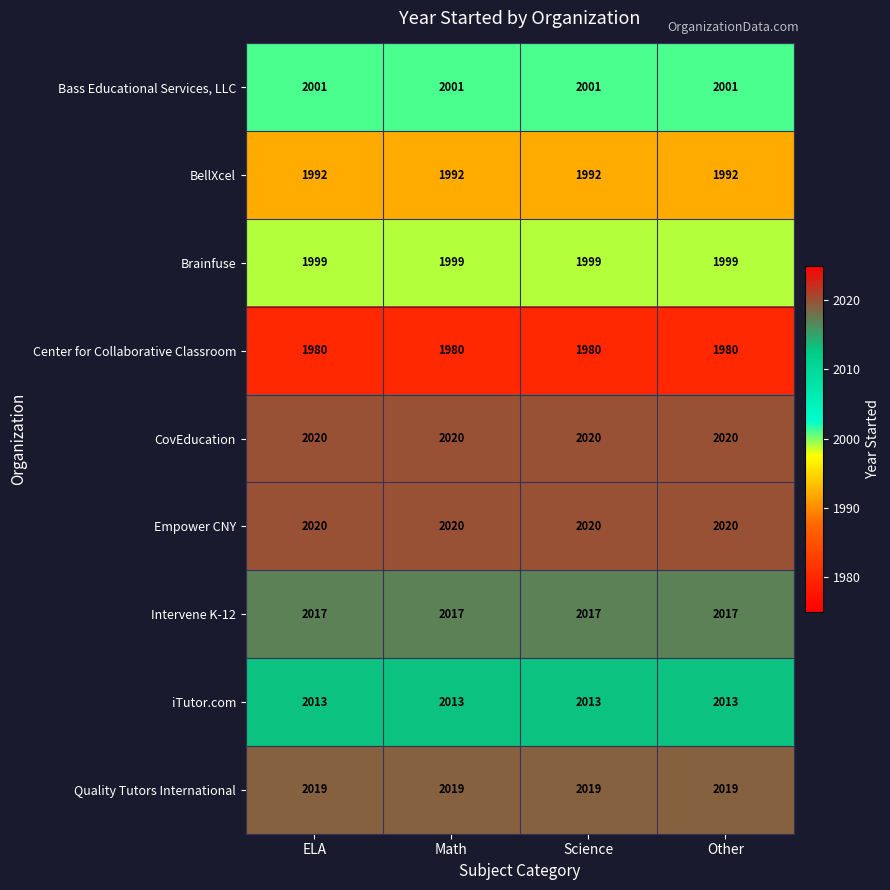

How many distinct data groups are displayed?

9